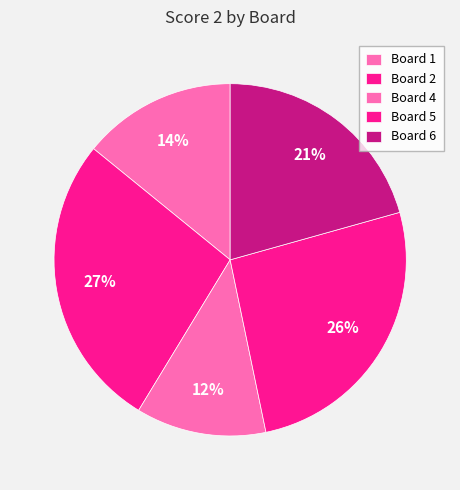

To the nearest percent, what portion does Board 5 represent?

26%